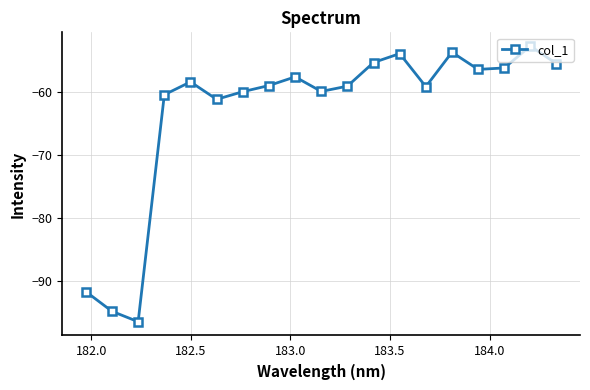

What is the value of the 15th point from the left?

-53.6